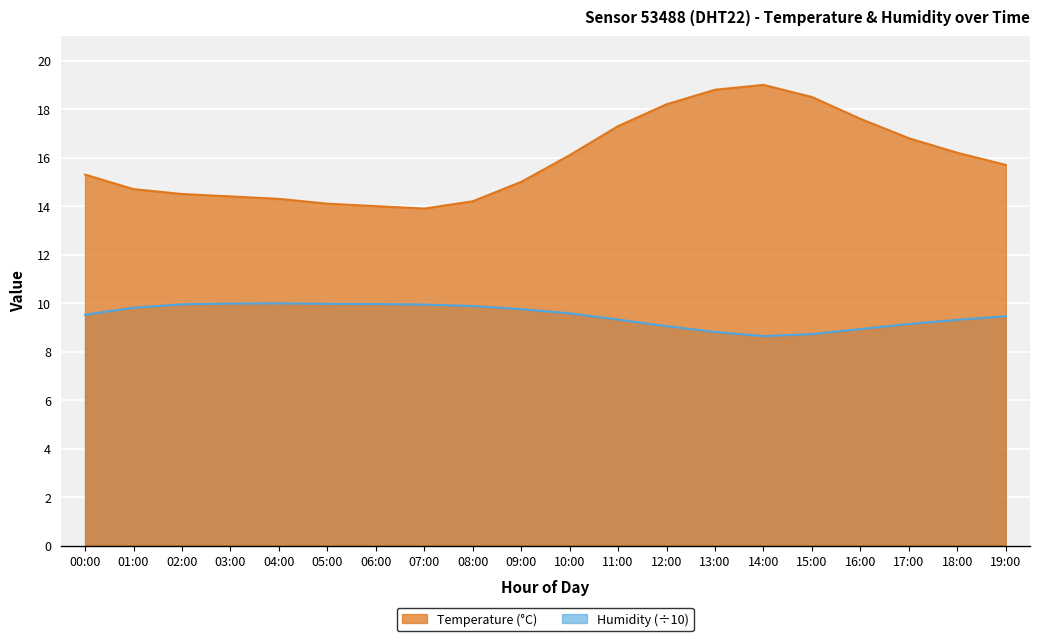

What position from the left is 03:00?

4